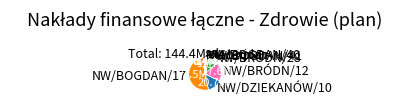

The NW/BOGDAN/17 slice represents 54% of the pie. True or false?

True